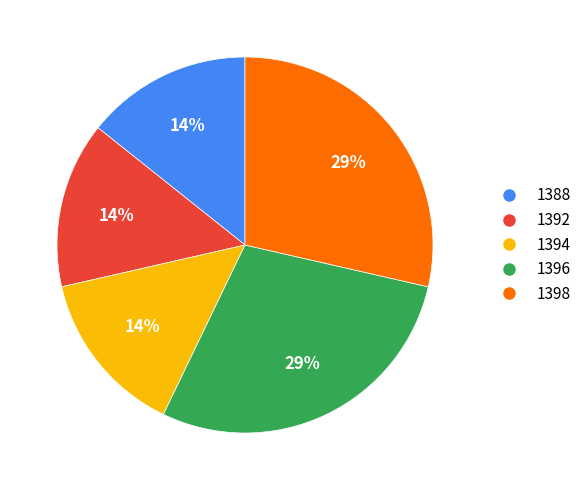

How many slices are in this pie chart?

5